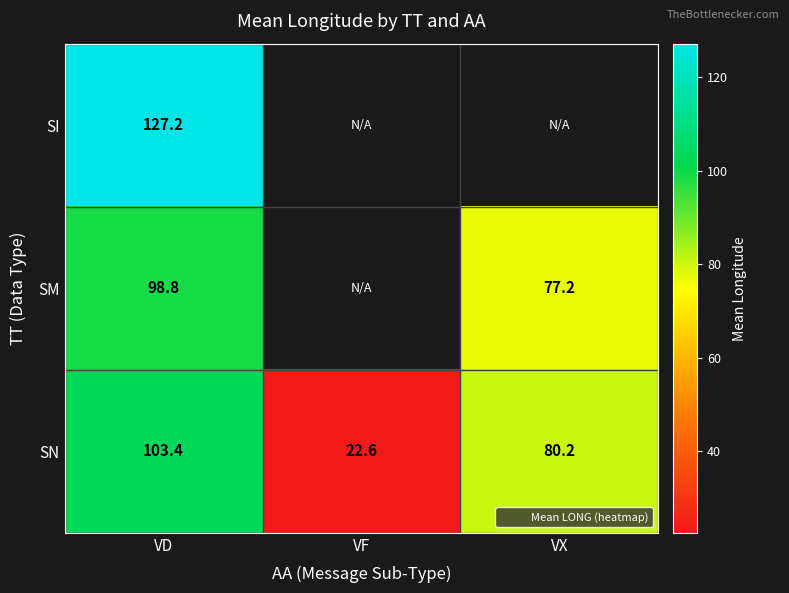

Which category has the highest value in the SN series?

VD